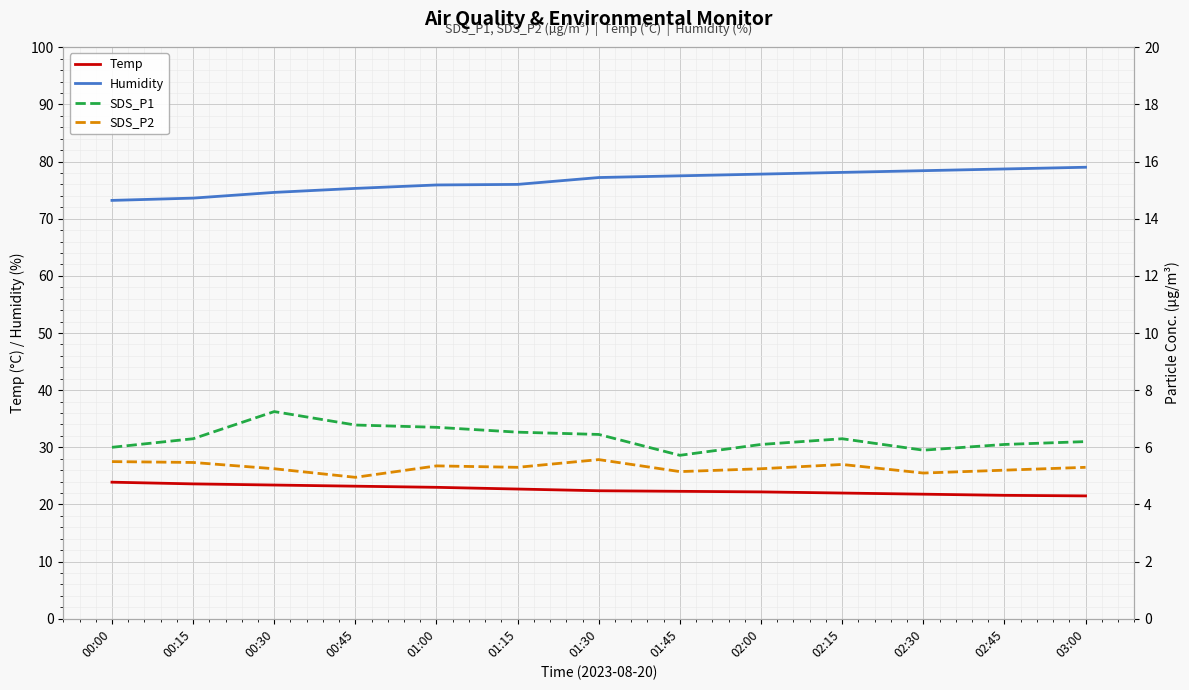

What is the spread (max minus min) of values at 01:00?

70.6